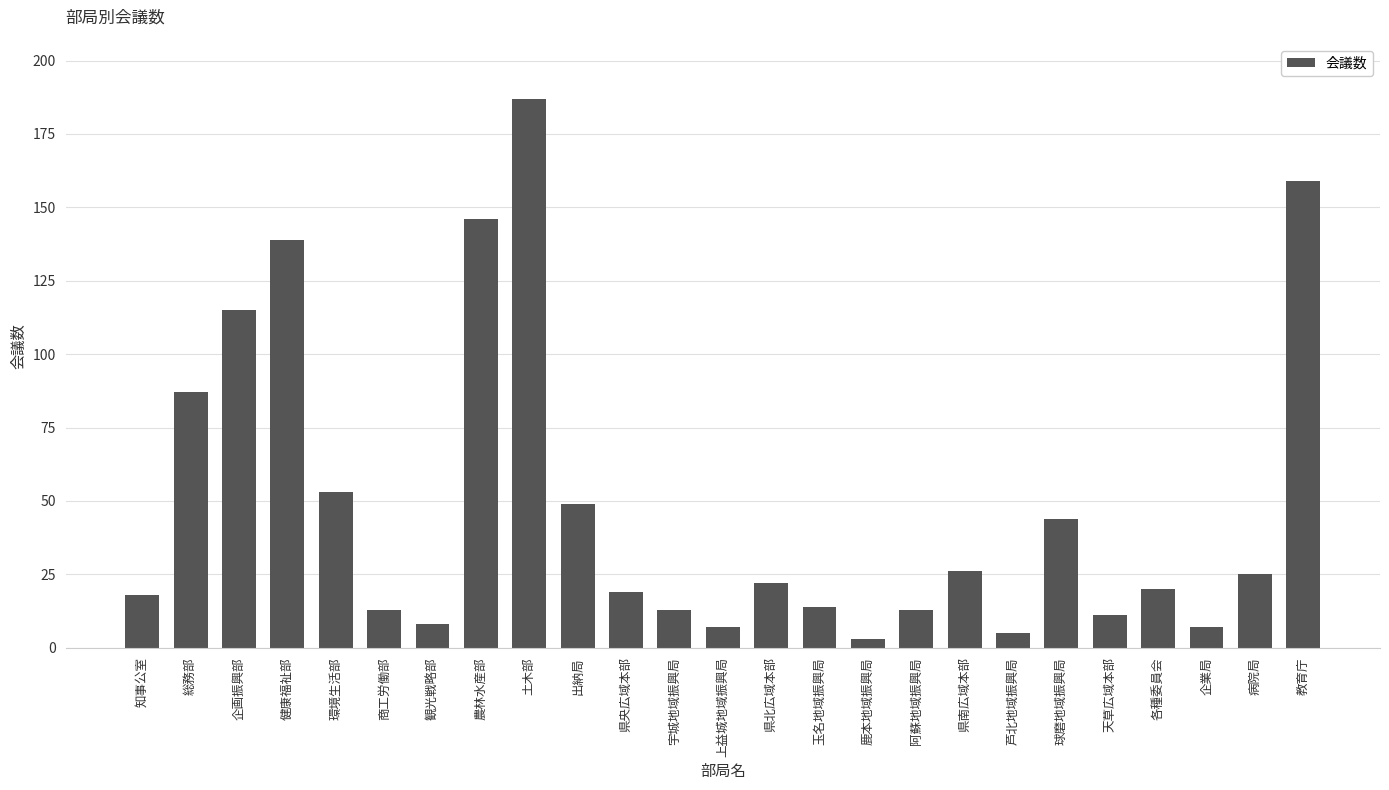

Where is the data nearest to the value 95?

総務部